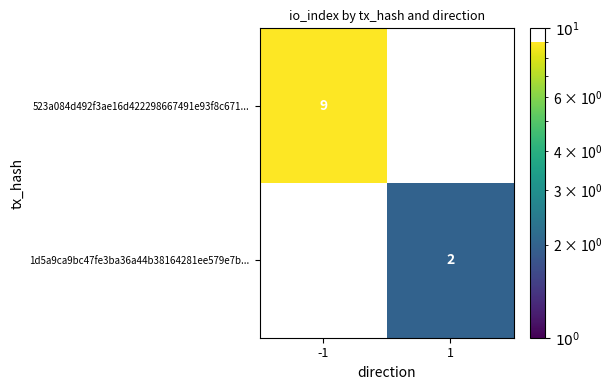

Reading left to right, list all the values displayed in this chart.

523a084d492f3ae16d422298667491e93f8c671...: -1=9	1=0
1d5a9ca9bc47fe3ba36a44b38164281ee579e7b...: -1=0	1=2